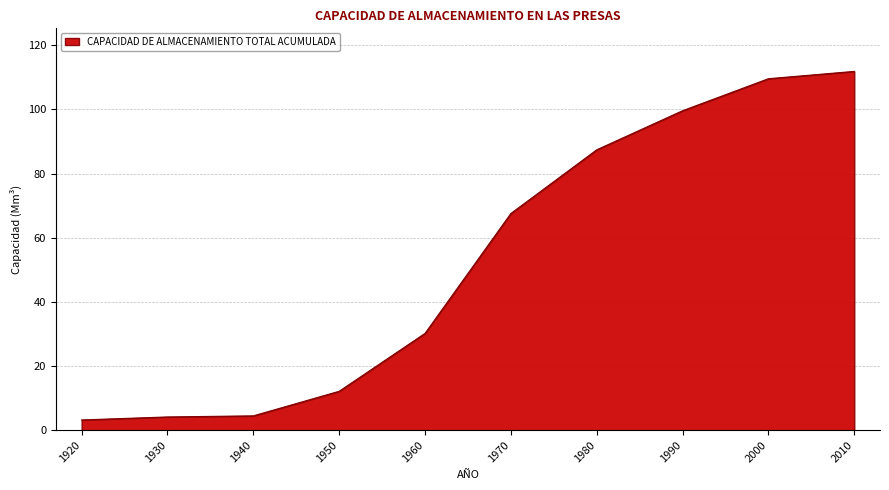

What is the maximum value shown in the chart?

111.9